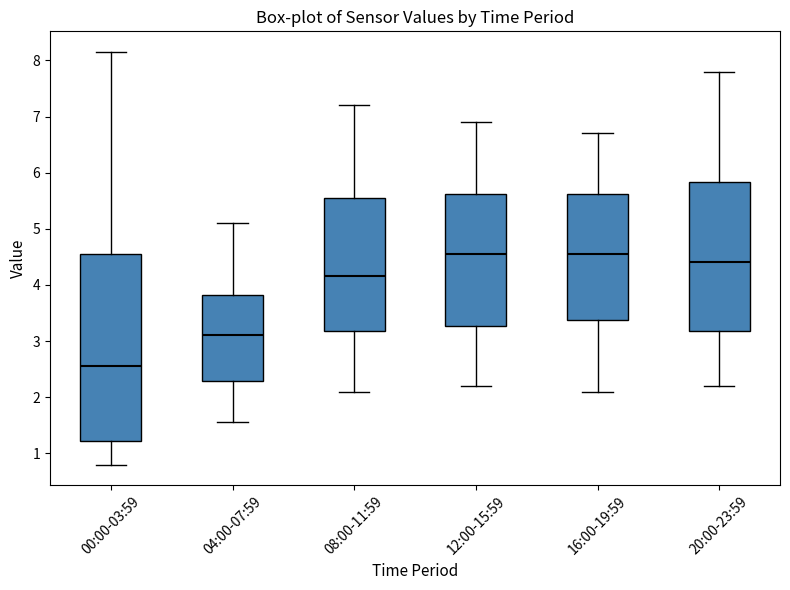

Which box has the lowest median line?

00:00-03:59